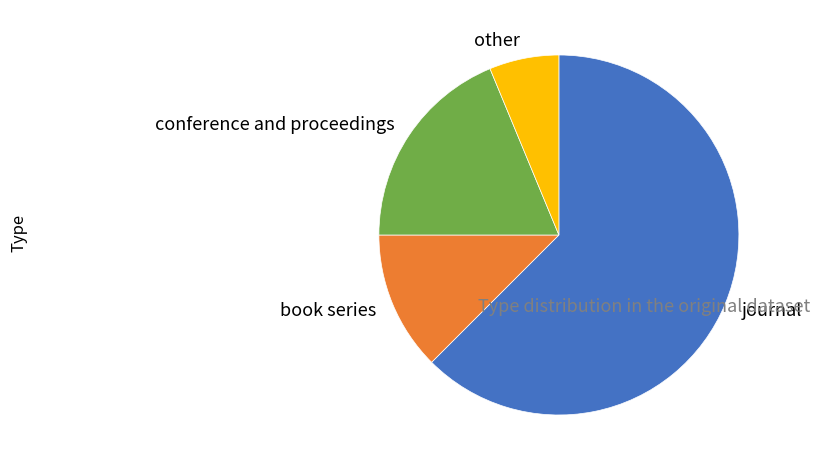

Which has a higher value, journal or conference and proceedings?

journal